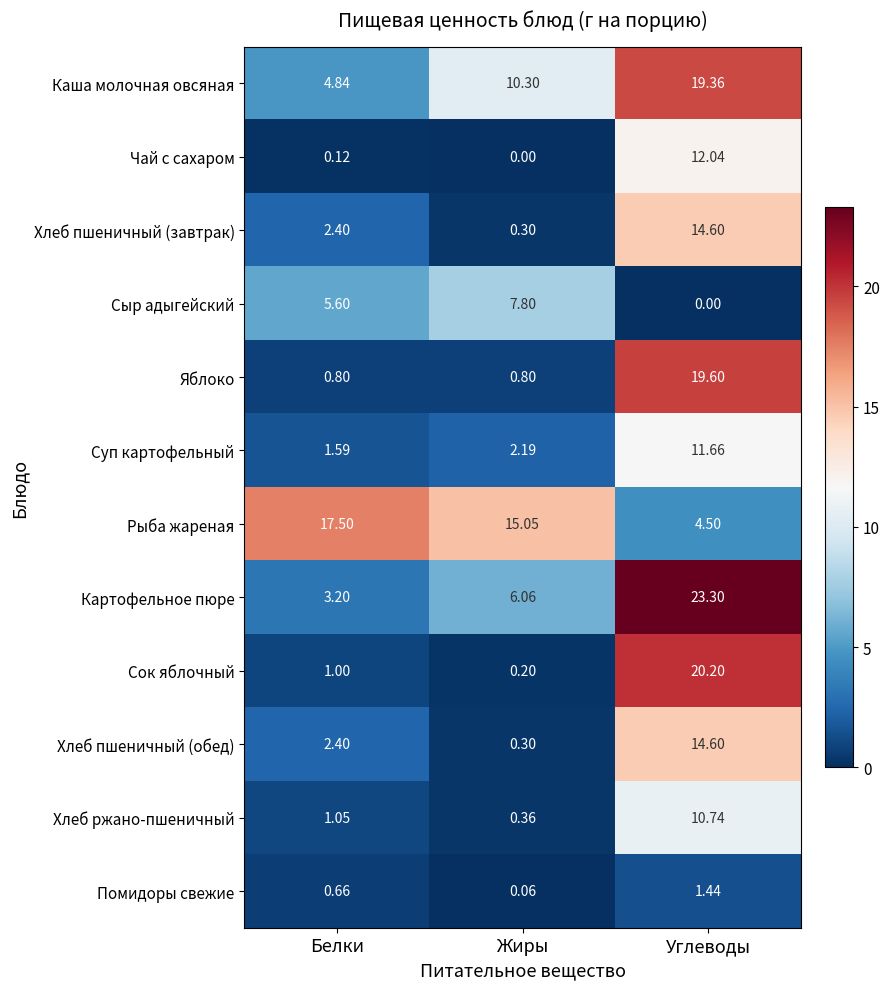

Count the number of categories in the chart.

3